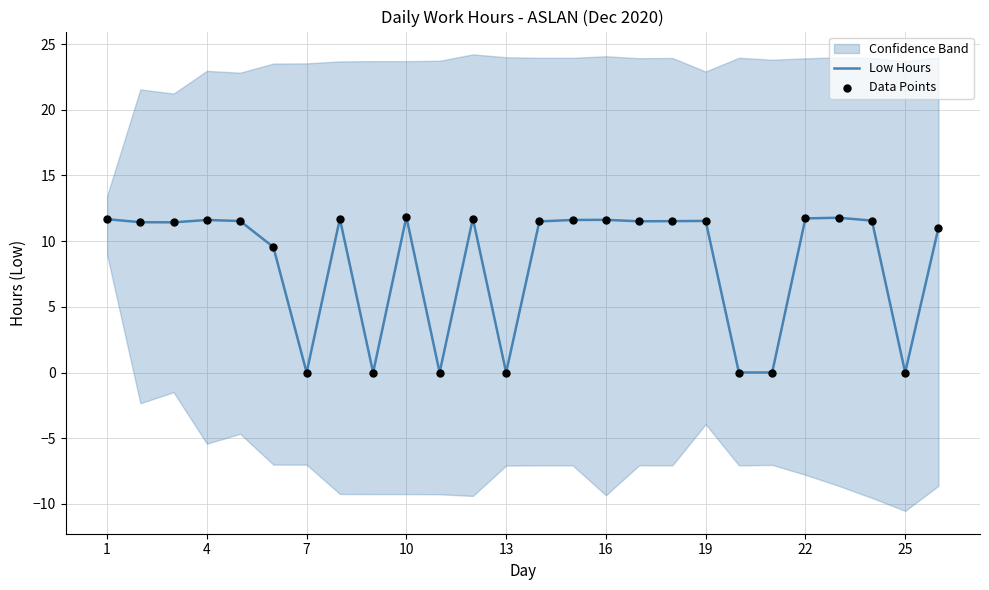

Which series has the largest total across all categories?

Low Hours